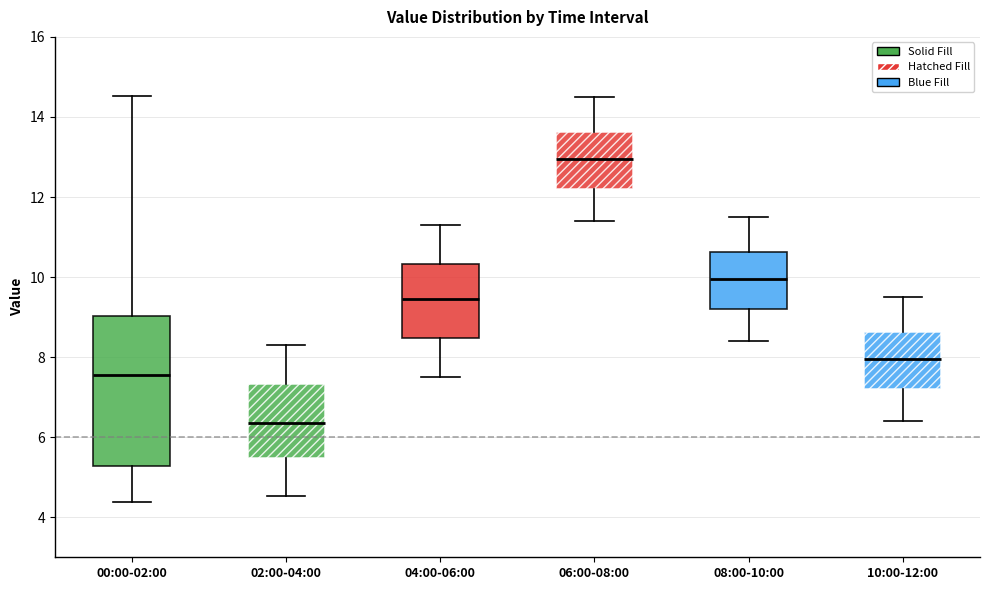

Comparing the boxes themselves (not the whiskers), which one is the tallest?

00:00-02:00